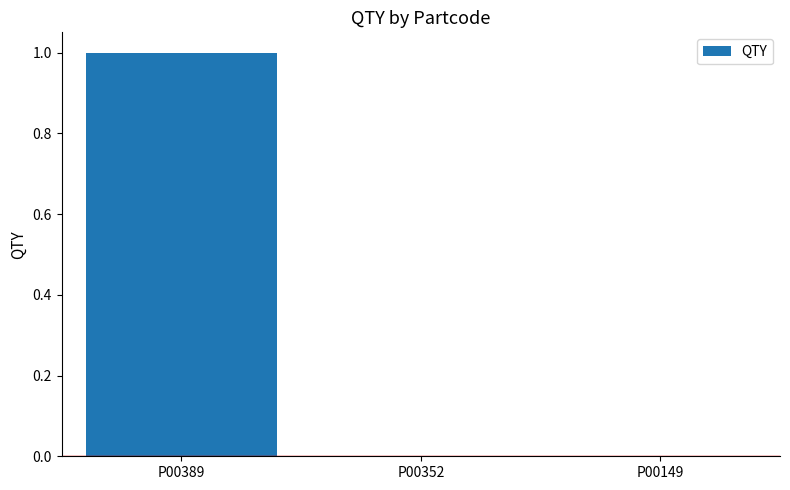

Reading right to left, what are all the values shown in this chart?

0	0	1